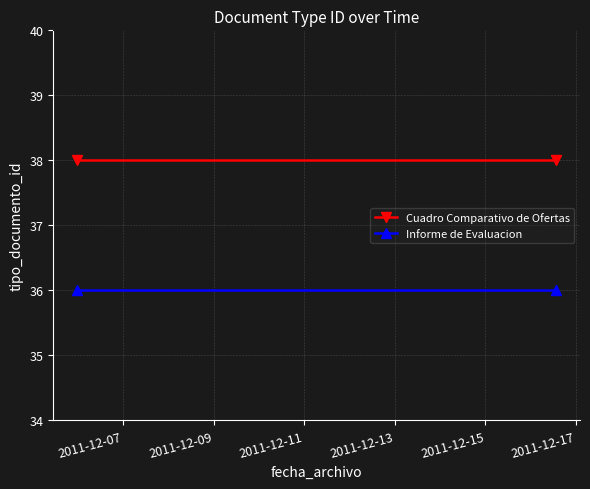

What is the maximum value for Cuadro Comparativo de Ofertas?

38